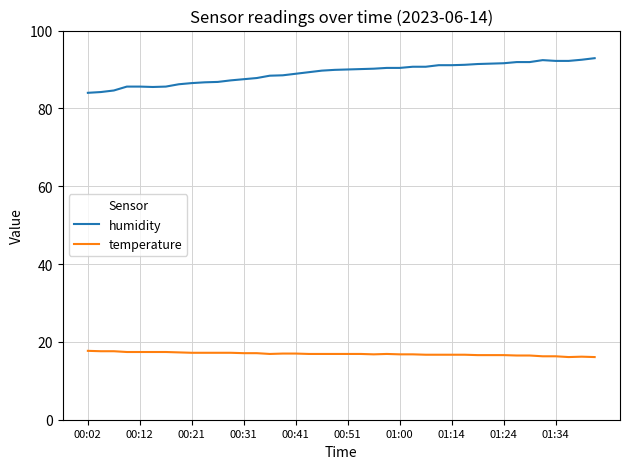

True or false: humidity and temperature cross at least once.

False